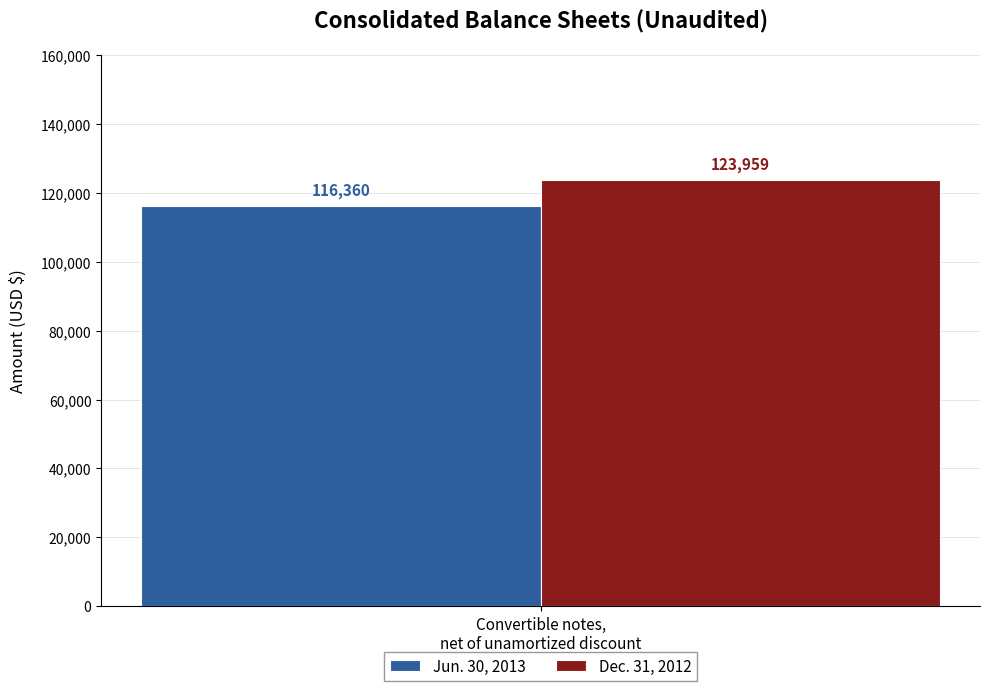

Which series has the largest range (max minus min)?

Jun. 30, 2013